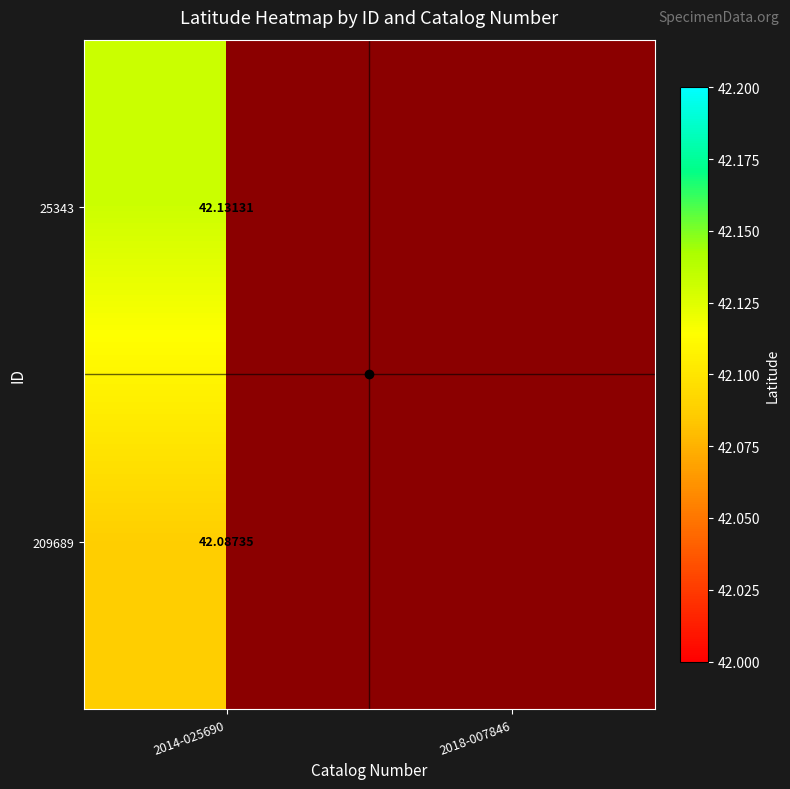

How many data points does each series have?

2